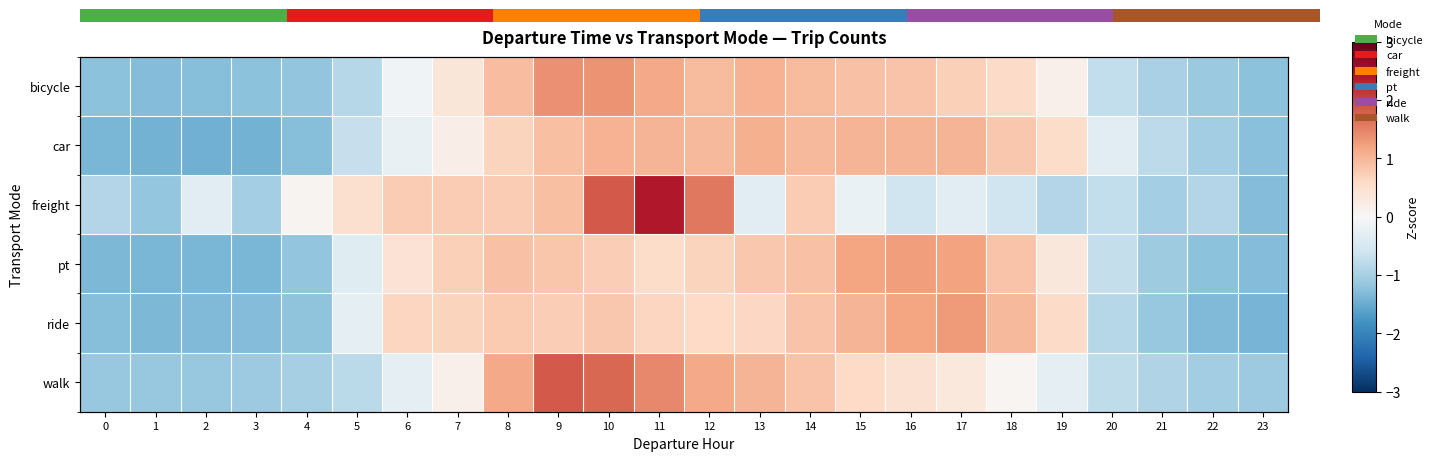

True or false: walk has a value of -1.0 at 4.

True